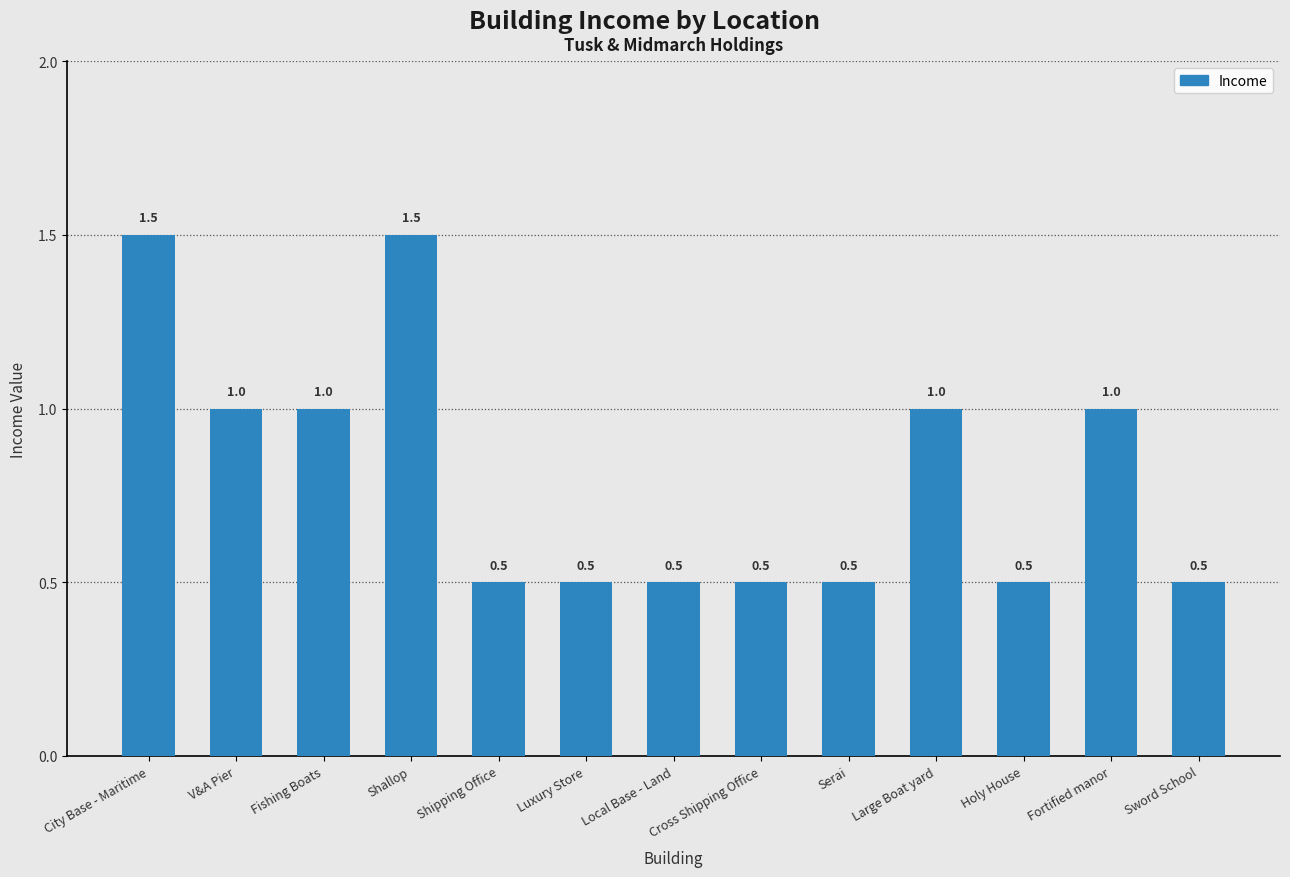

Reading left to right, transcribe all the data shown in this chart.

City Base - Maritime=1.5	V&A Pier=1.0	Fishing Boats=1.0	Shallop=1.5	Shipping Office=0.5	Luxury Store=0.5	Local Base - Land=0.5	Cross Shipping Office=0.5	Serai=0.5	Large Boat yard=1.0	Holy House=0.5	Fortified manor=1.0	Sword School=0.5